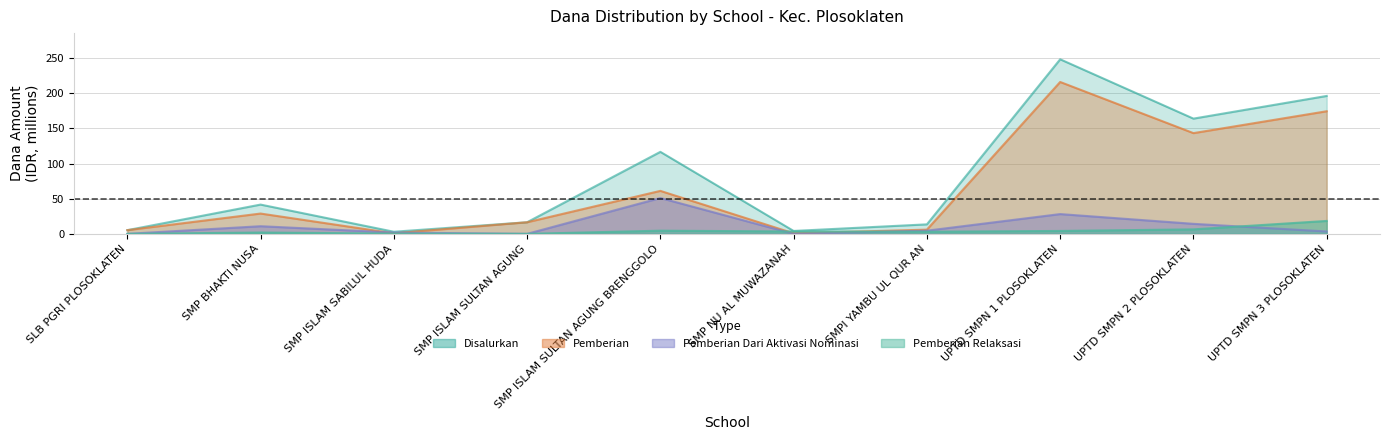

What is the label of the 10th point from the right?

SLB PGRI PLOSOKLATEN